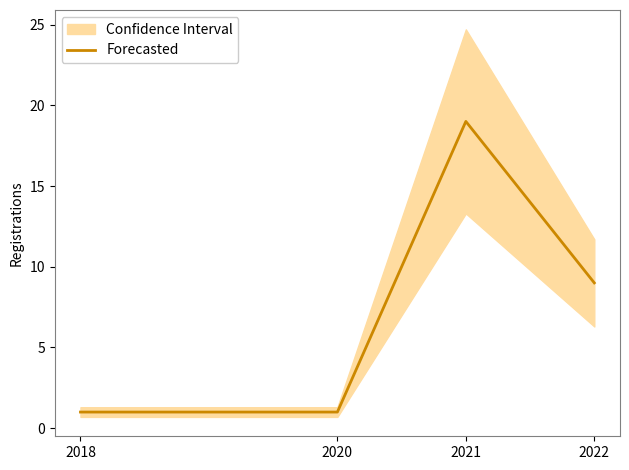

What is the approximate value at 2022, to the nearest 10?

10